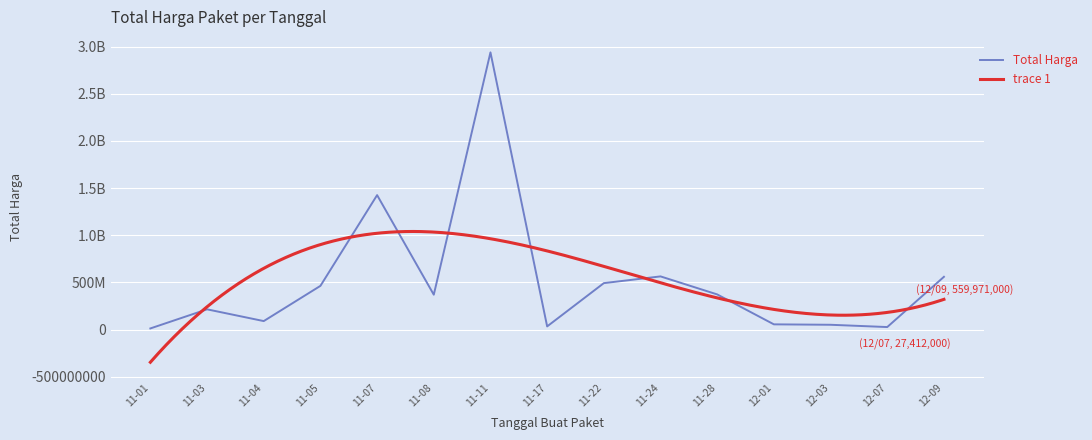

How many values are below 370545800?

7